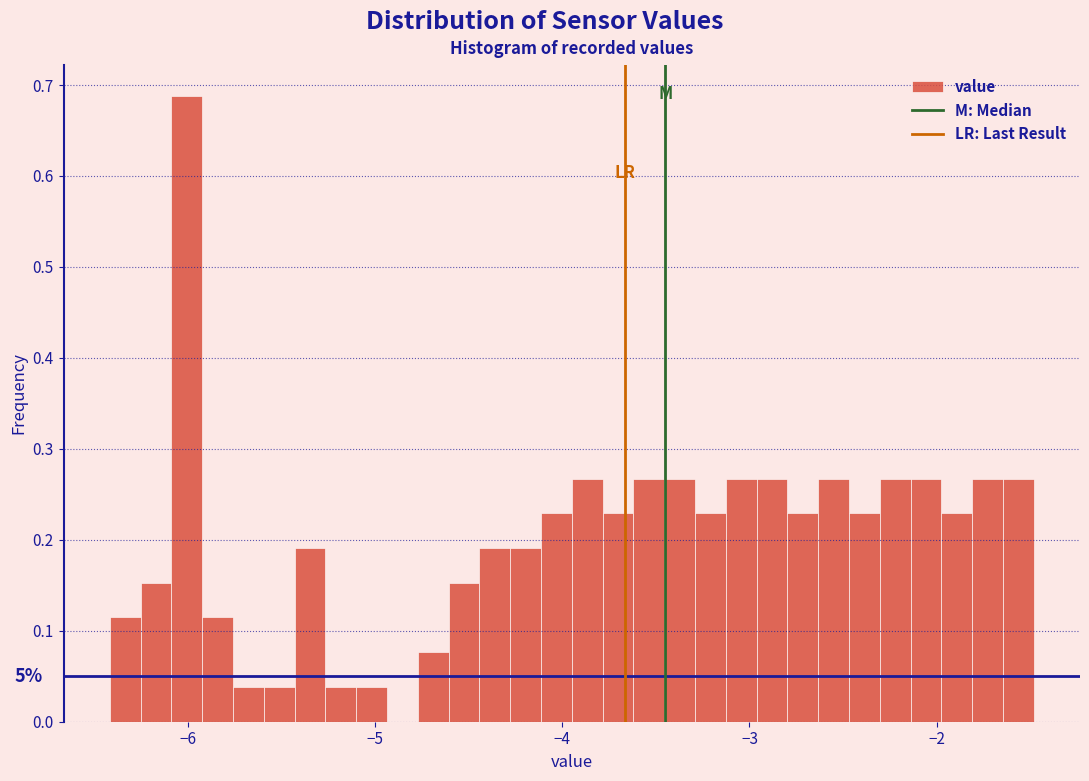

Read against the x-axis, roughly where is the centre of the tallest bar?

-6.0